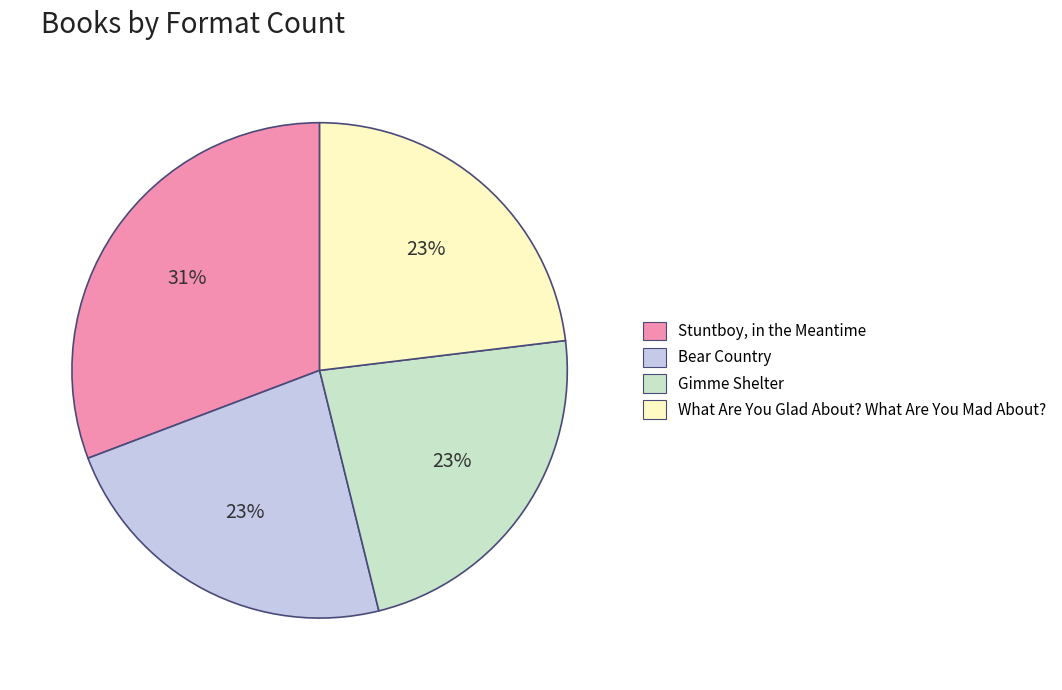

Does Gimme Shelter represent more than half of the total?

No